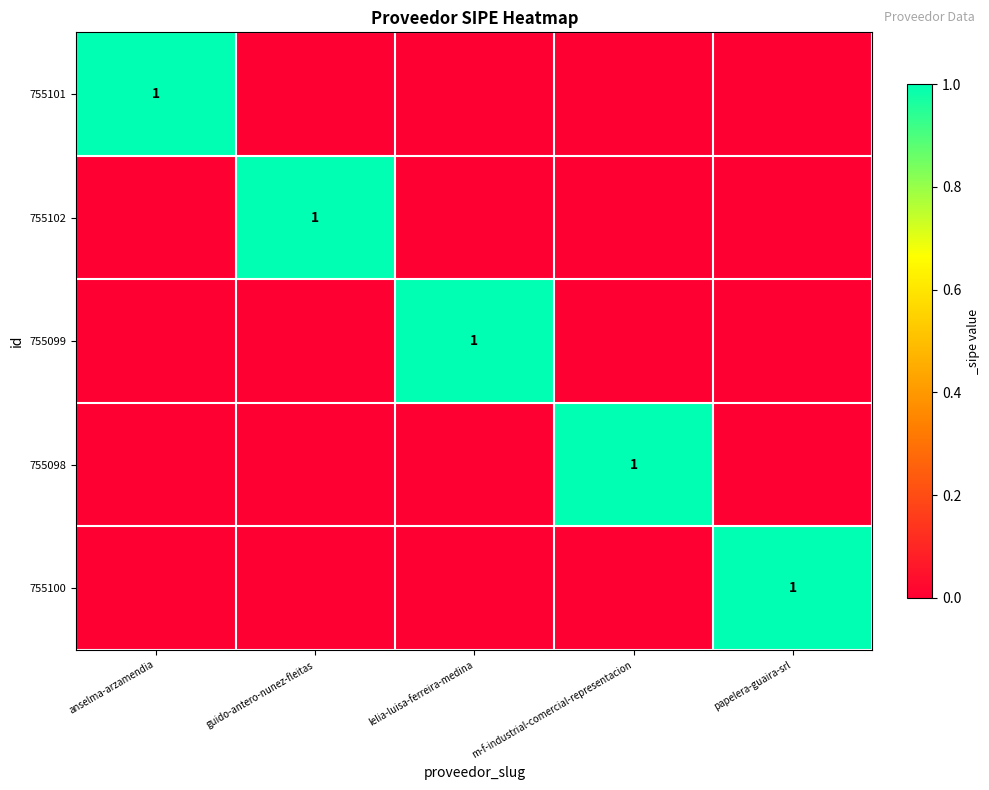

What is the difference between the highest and lowest values at guido-antero-nunez-fleitas?

1